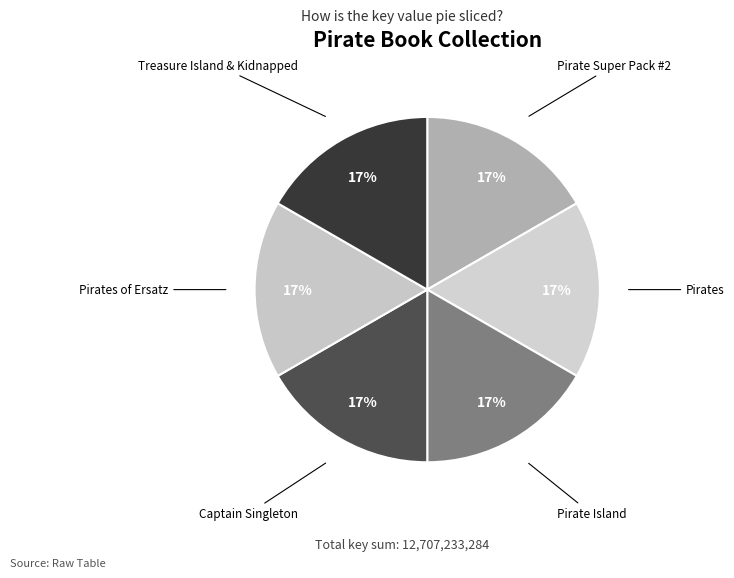

Does any single category account for the majority?

No